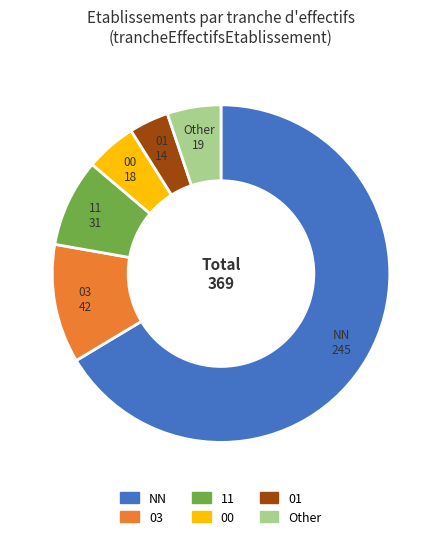

Is Other the majority of the pie?

No